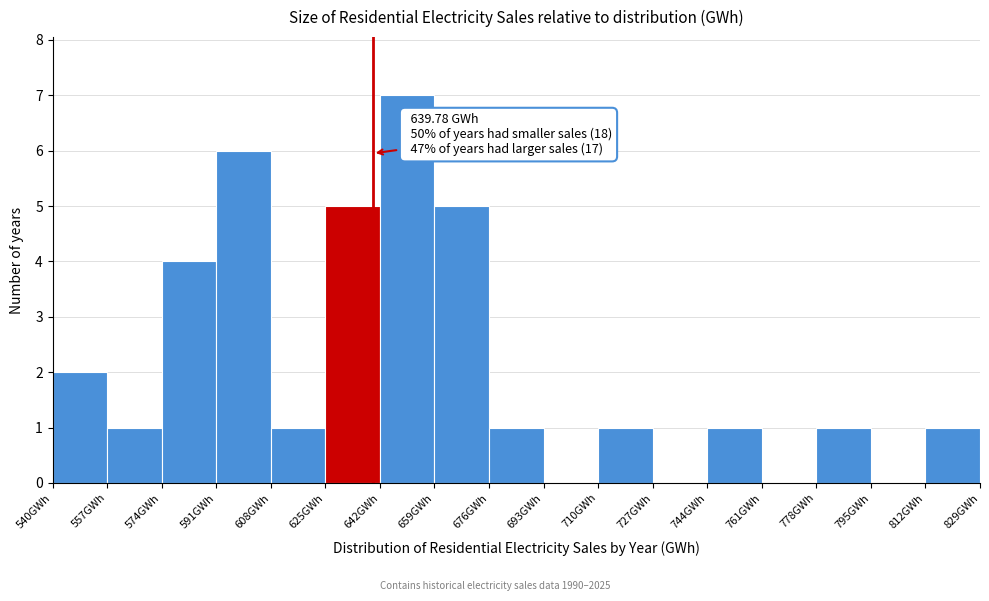

Which range on the x-axis has the tallest bar?

642 to 659